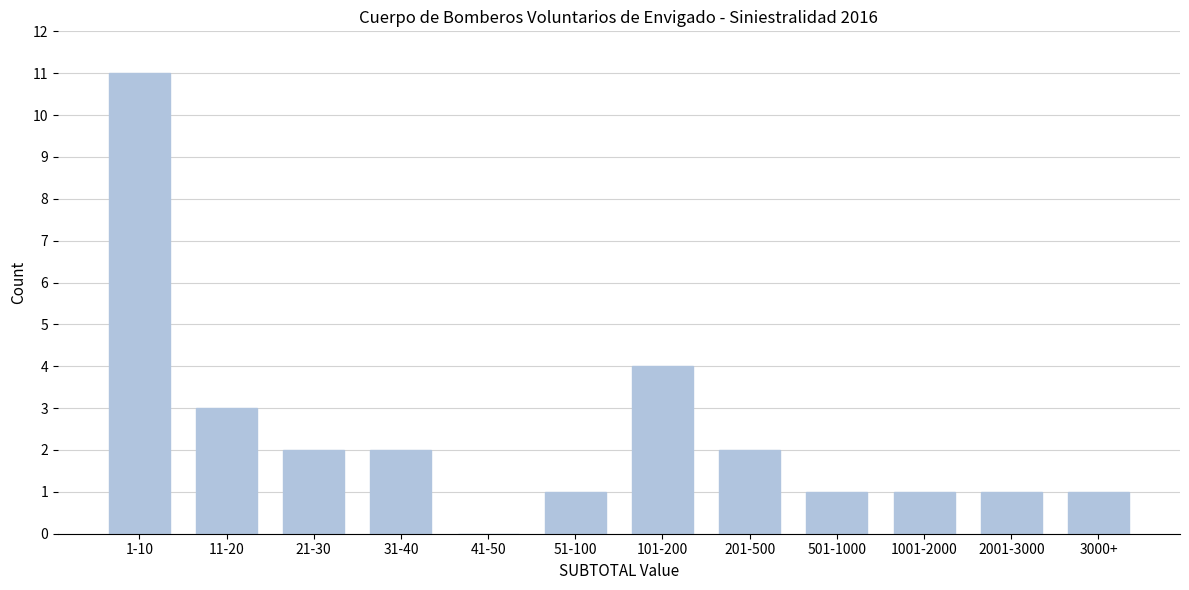

Reading left to right, extract all data points from this chart.

1-10=11	11-20=3	21-30=2	31-40=2	41-50=0	51-100=1	101-200=4	201-500=2	501-1000=1	1001-2000=1	2001-3000=1	3000+=1